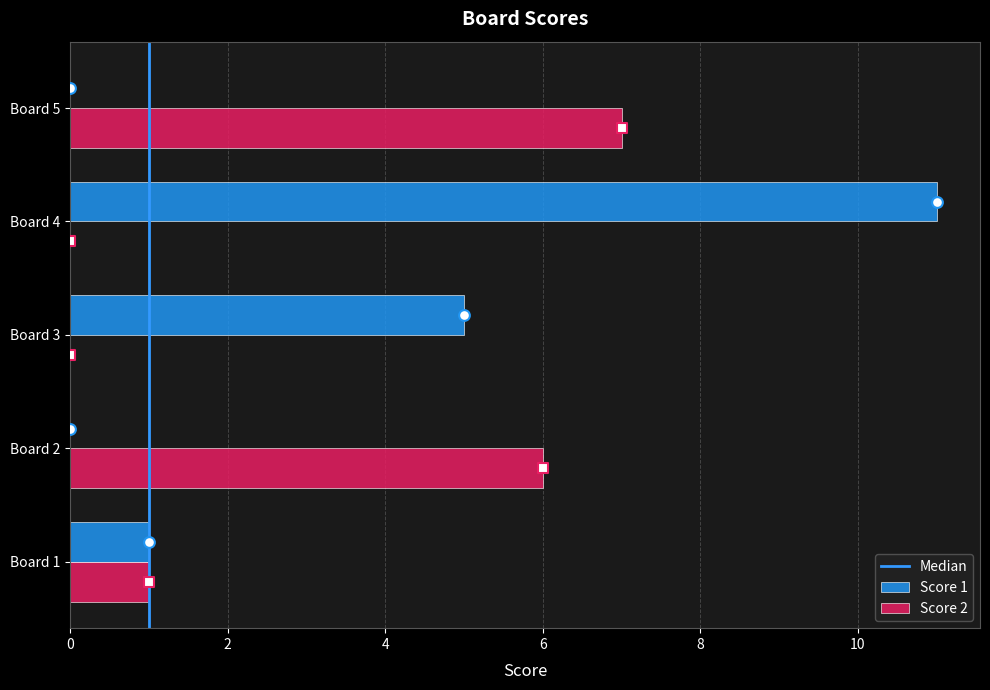

Is the value of Score 2 at Board 2 greater than the value of Score 1 at Board 5?

Yes